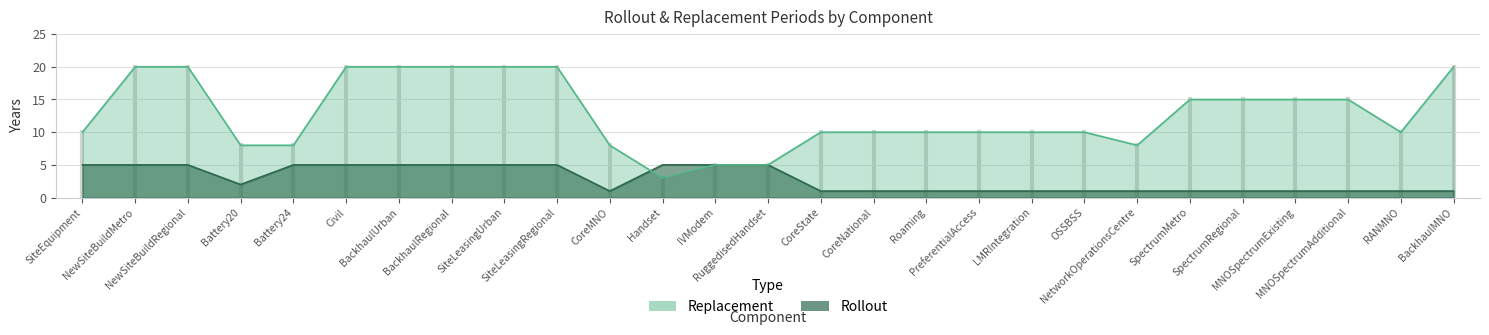

What is the smallest value displayed?

1